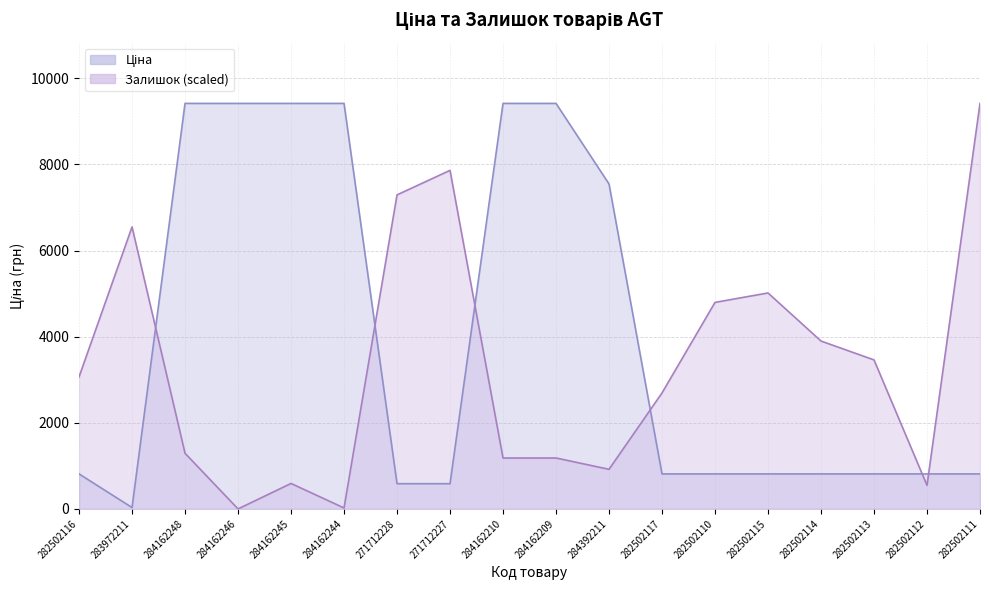

How many data points in Ціна are less than 813?

3